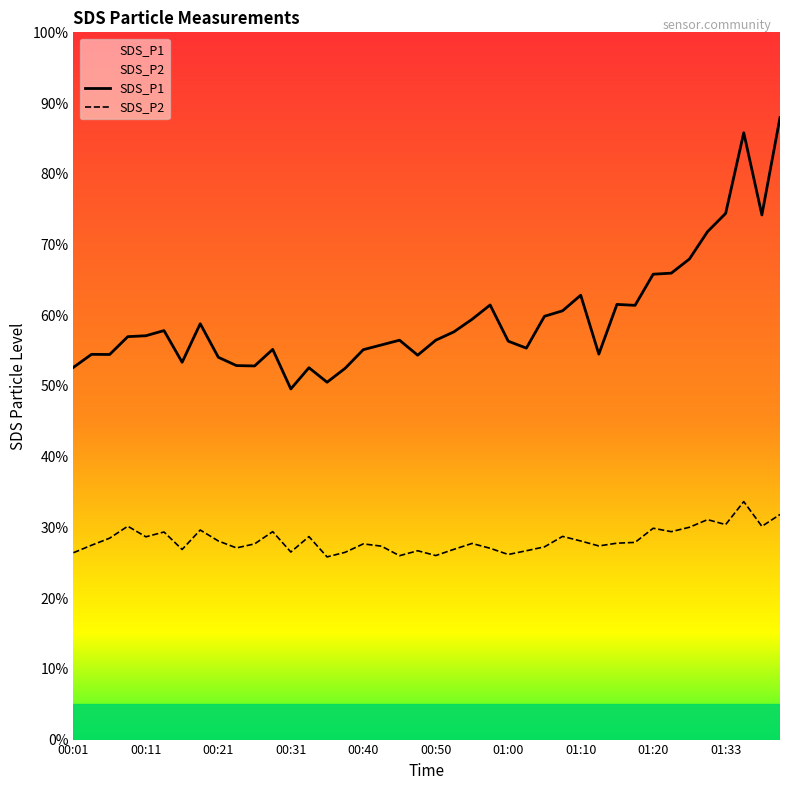

What is the spread (max minus min) of values at 34?

37.9